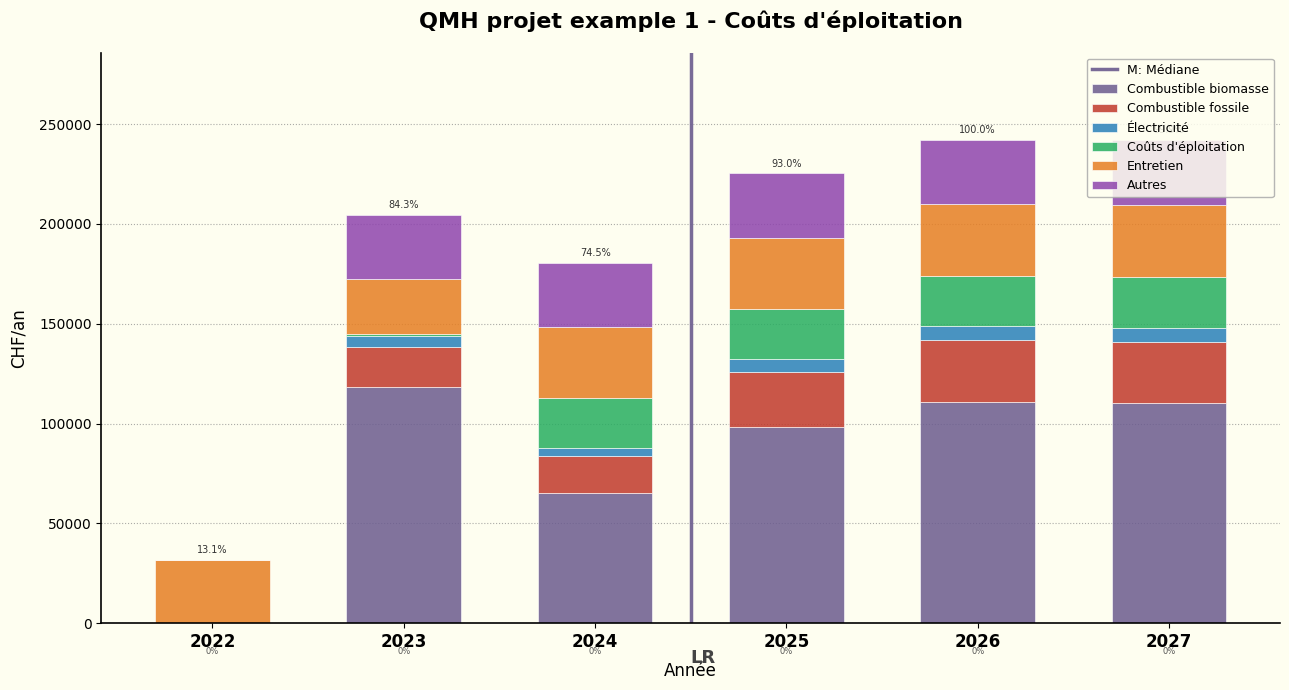

What is the total value across all series at 2022?

31800.0